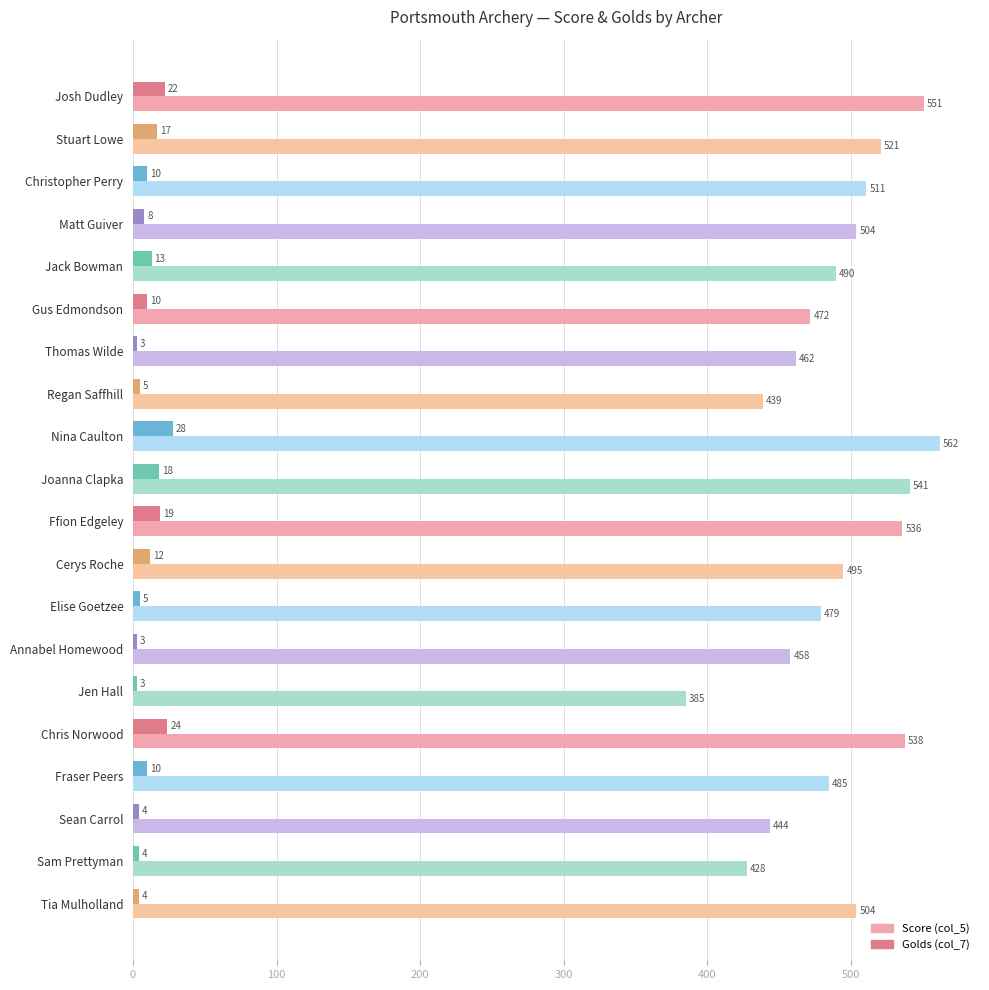

What is the sum of all Golds (col_7) values?

222